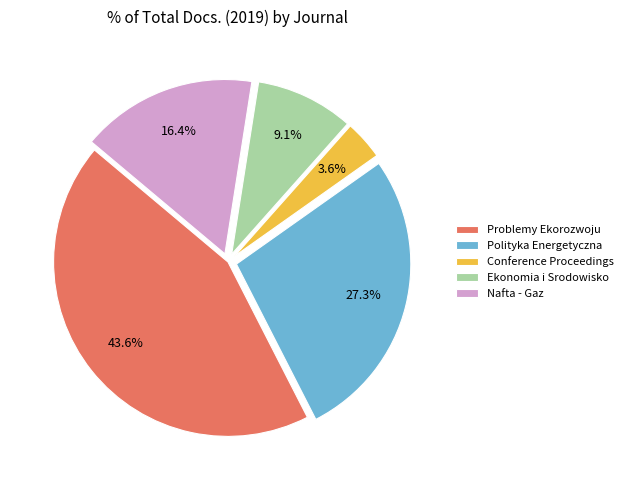

Is it true that Ekonomia i Srodowisko is 4% of the pie?

False